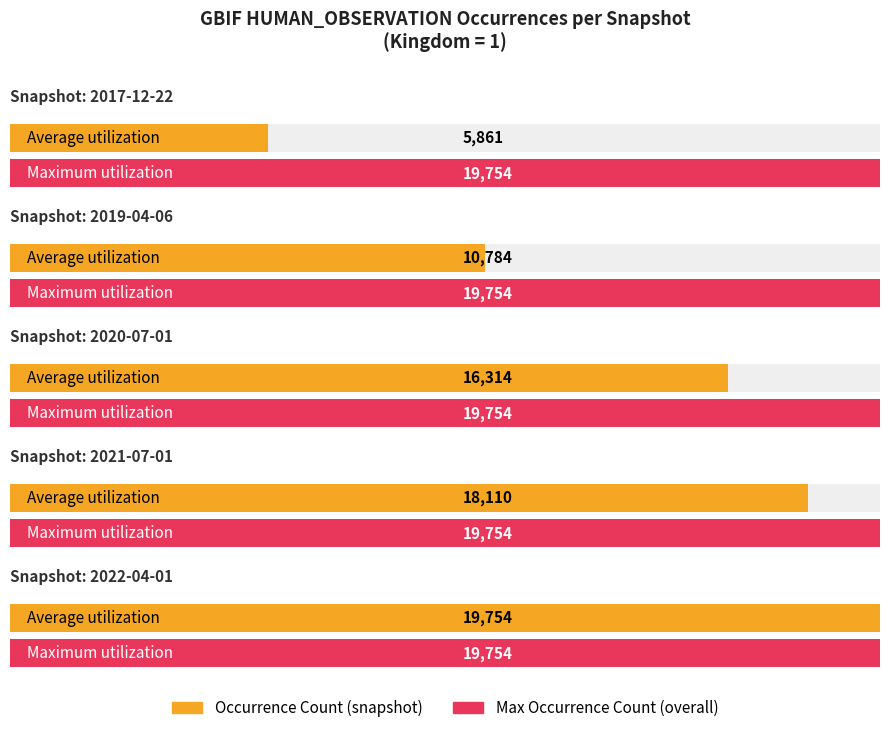

What is the approximate value of Maximum utilization at 2022-04-01?

19754